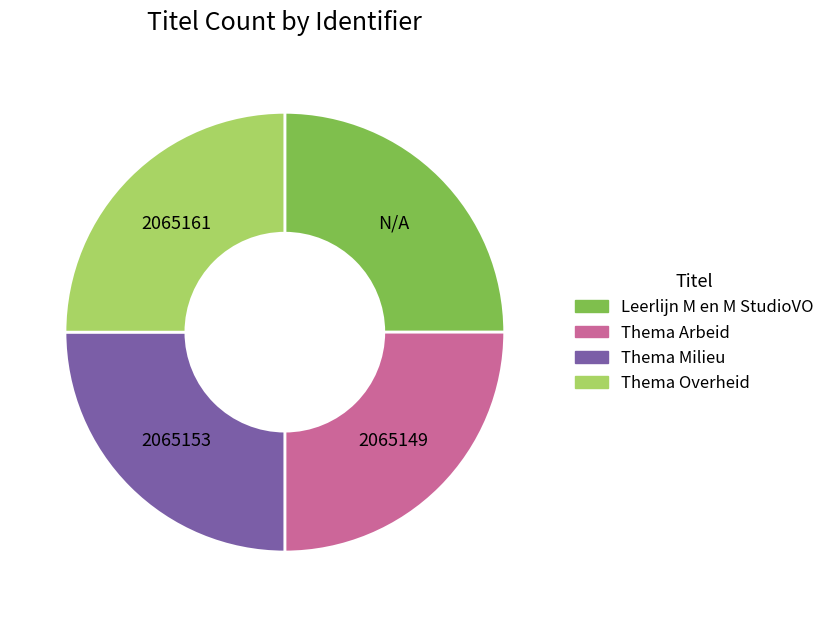

Count the number of slices in the pie.

4